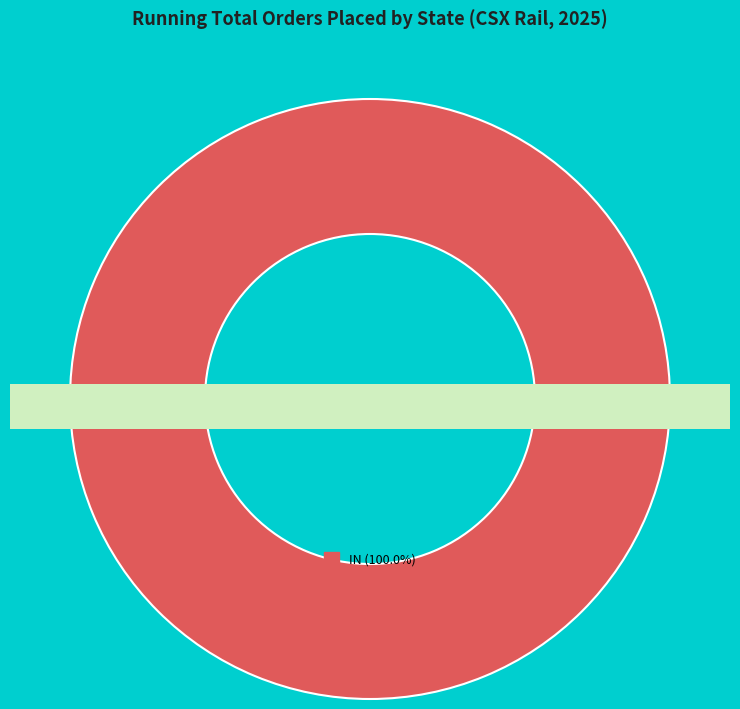

What percentage is NOT represented by AR?

100.0%